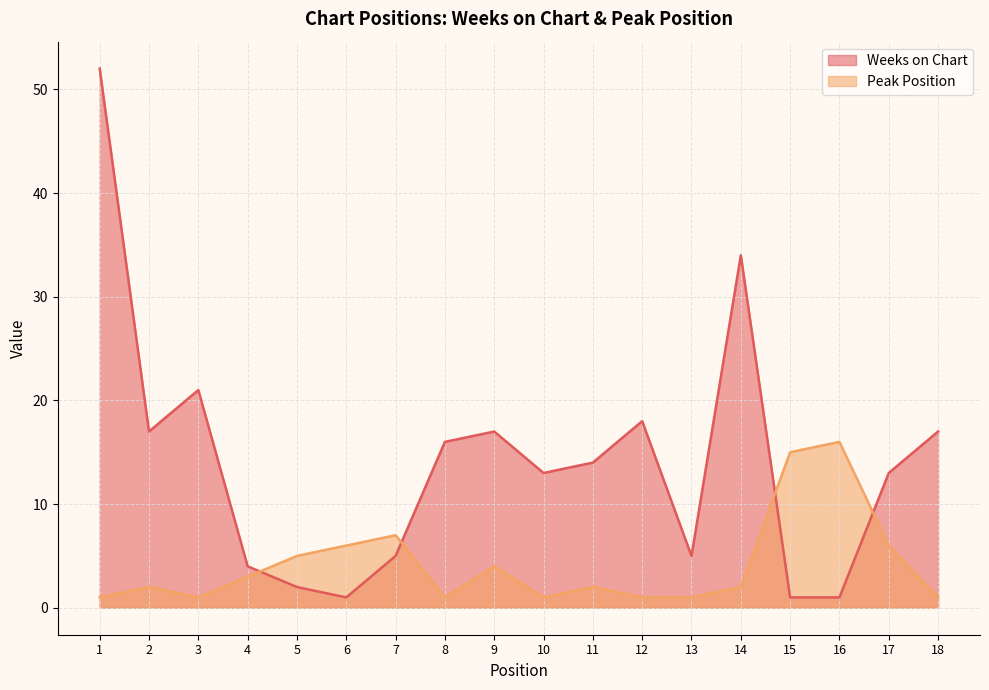

True or false: Peak Position has a value of 2 at 10.

False